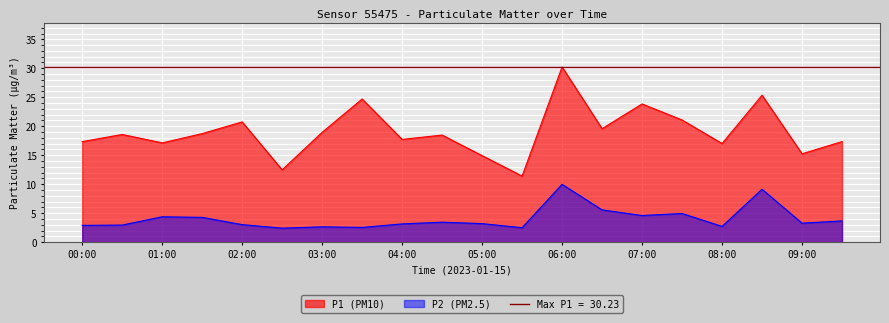

Which series has the largest range (max minus min)?

P1